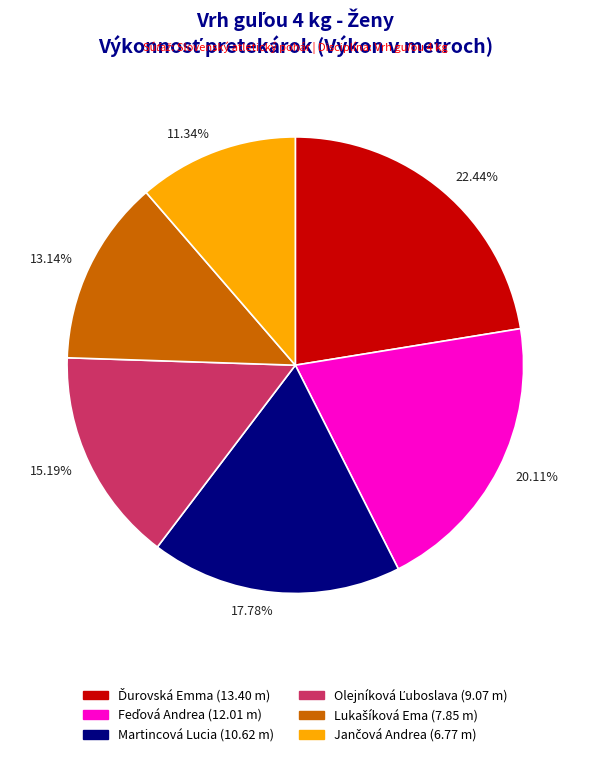

Between 22.44% and 15.19%, which is larger?

22.44%